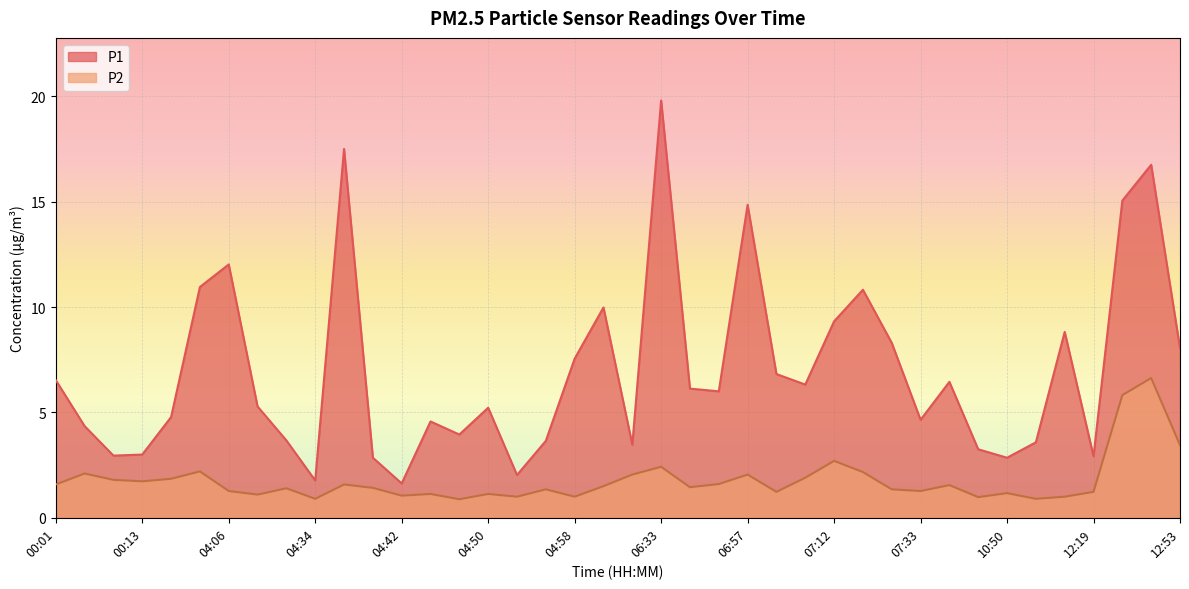

Rank the series at 04:50 from lowest to highest value.

P2, P1